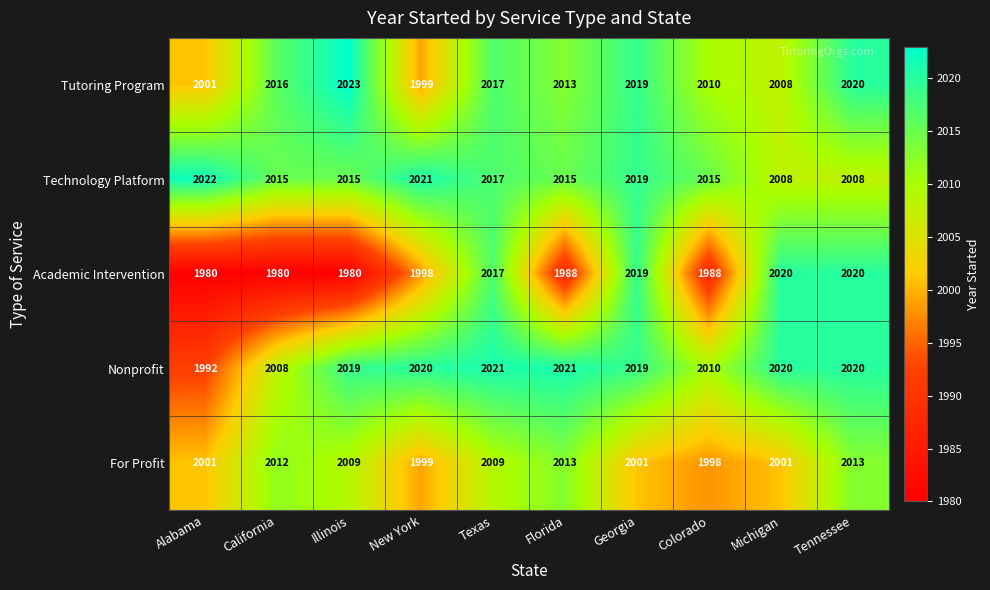

What is the sum of the Technology Platform values at Tennessee and New York?

4029